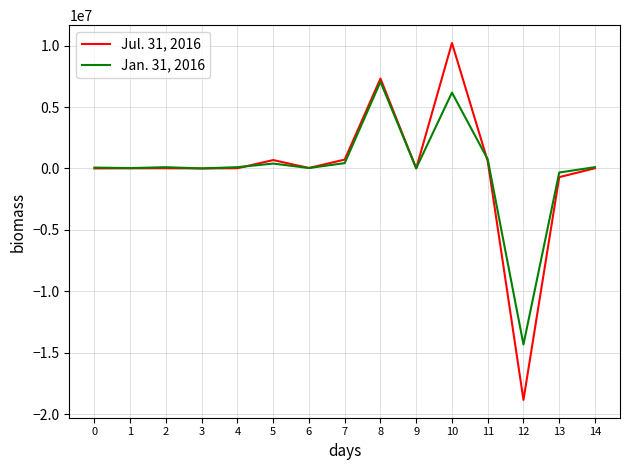

Which series has the widest spread of values?

Jul. 31, 2016